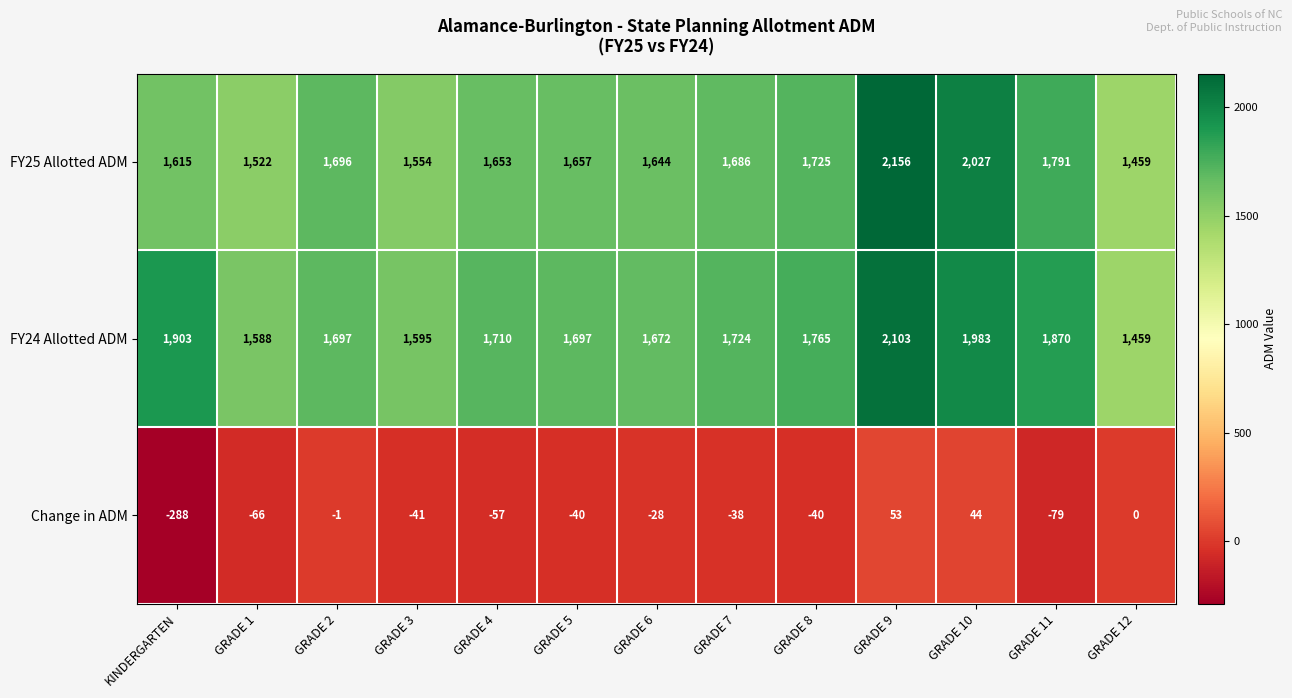

At how many categories does at least one series exceed 1346?

13